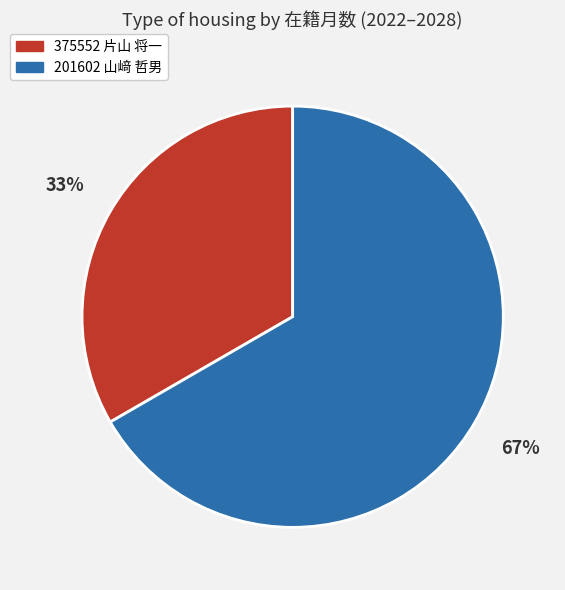

True or false: 201602 山﨑 哲男 accounts for 72% of the total.

False